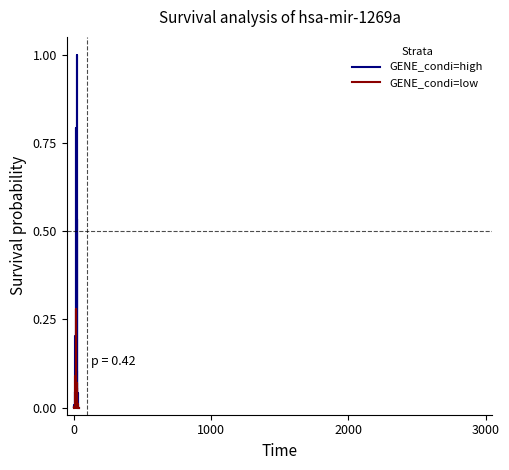

Which series has the largest range (max minus min)?

GENE_condi=high